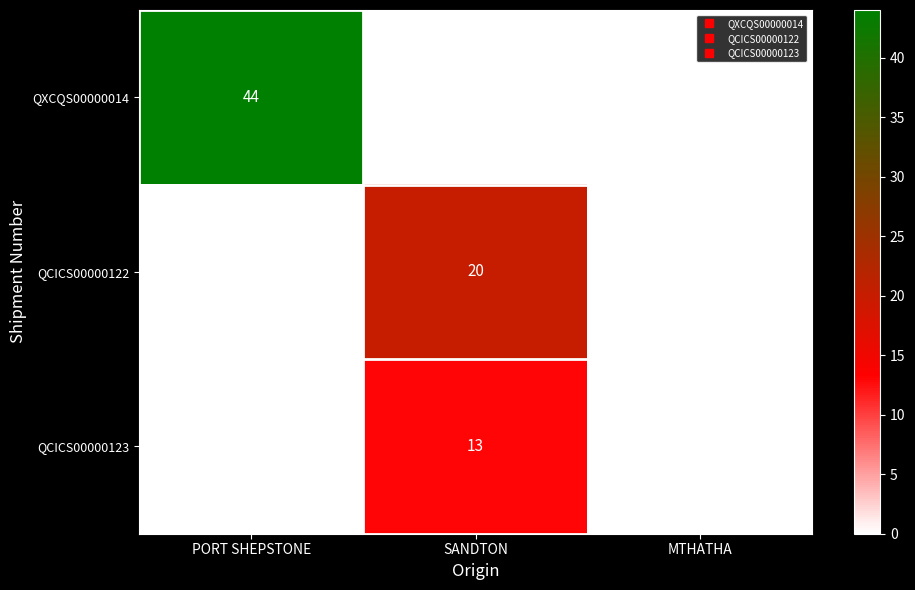

Count the number of categories in the chart.

3